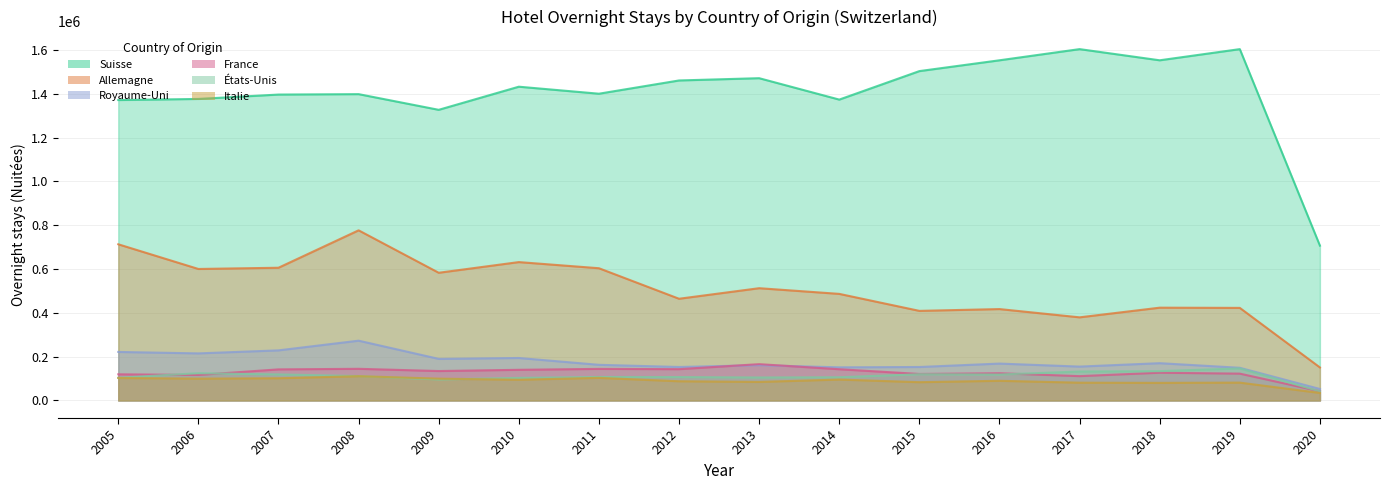

At which label does Italie reach its minimum?

2020